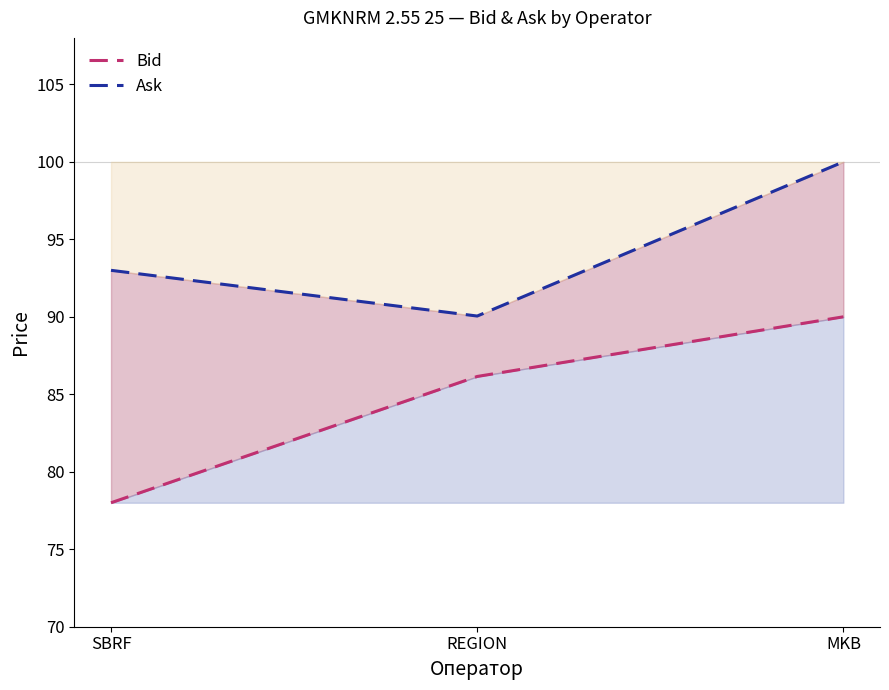

What position from the left is MKB?

3